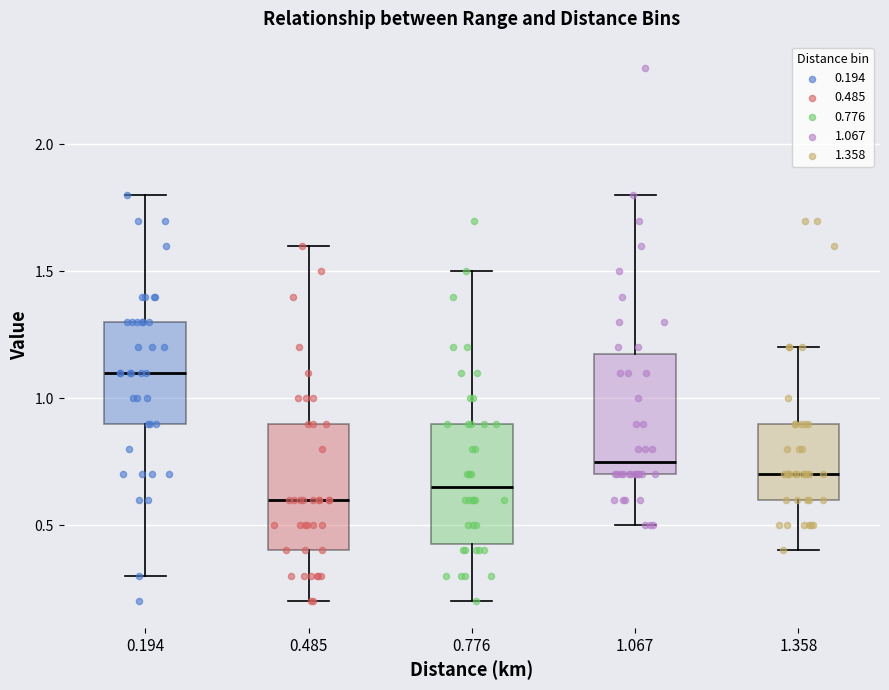

Where does the lower whisker of the box at x = 1.067 end on the y-axis? The values are not printed on the chart, so give them approximately, as read against the axis.

0.50